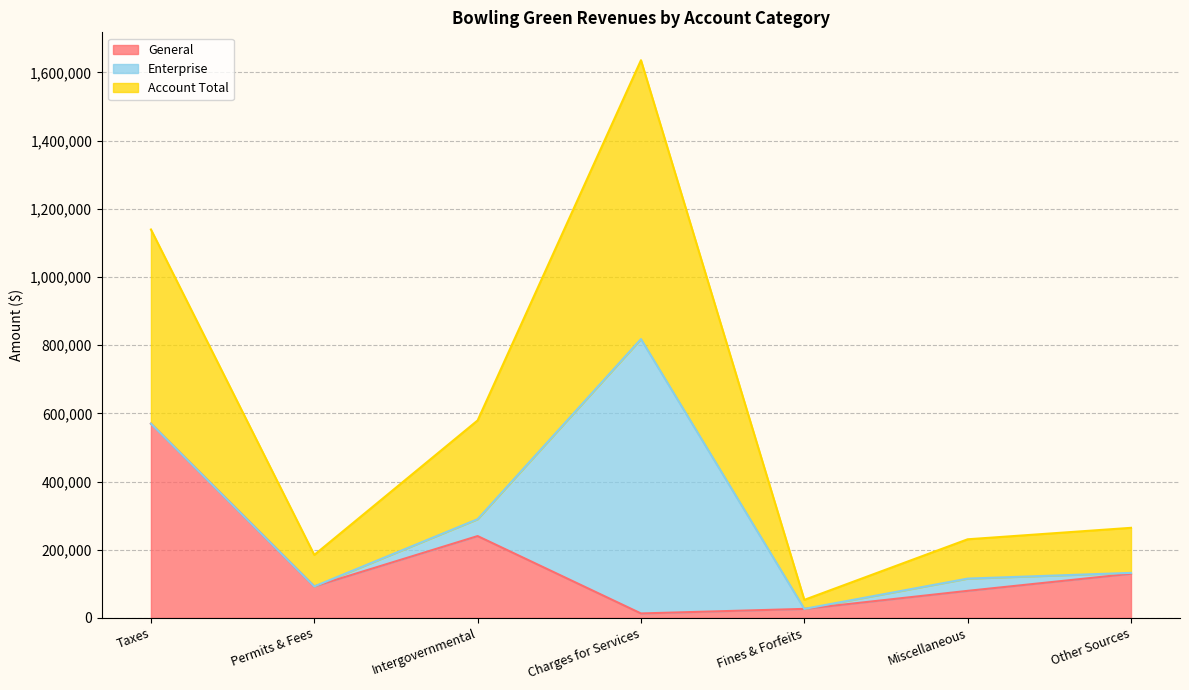

How many series are shown in this chart?

6